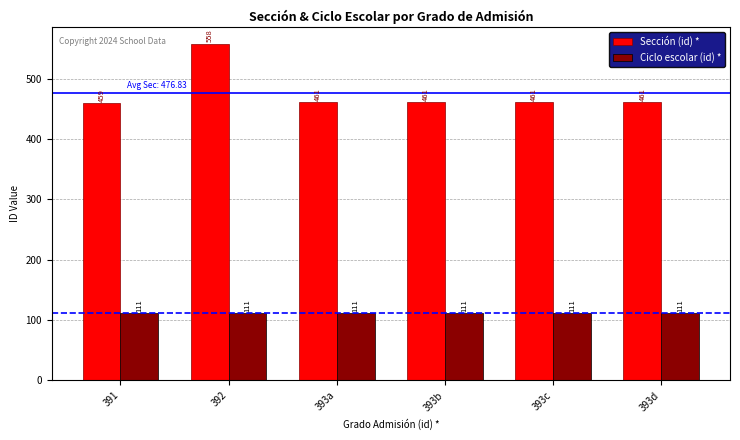

What value does the Ciclo escolar (id) * series have at 392?

111